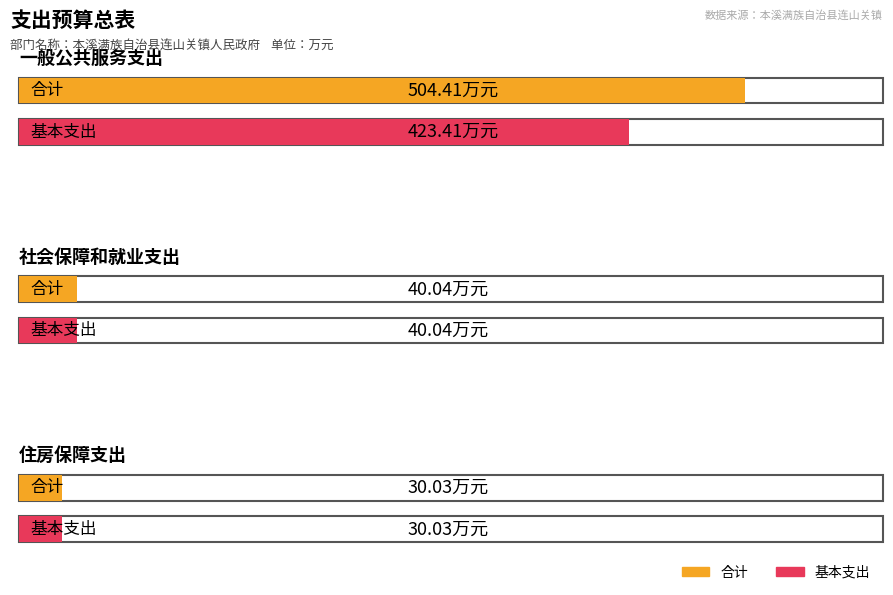

Is the value of 基本支出 at 社会保障和就业支出 greater than the value of 合计 at 住房保障支出?

Yes